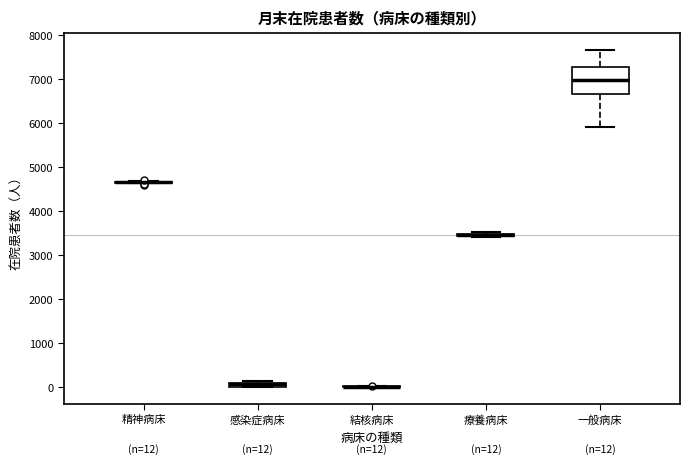

Which box is the tallest, from its lower edge to its upper edge?

一般病床